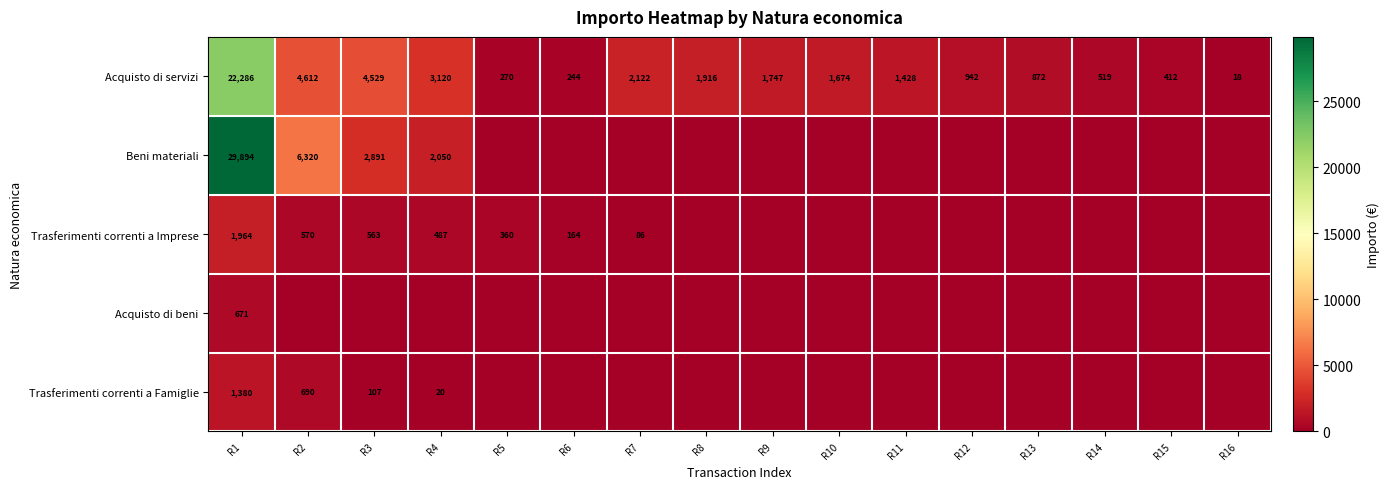

Where does the Acquisto di servizi series first go above 1674?

R1